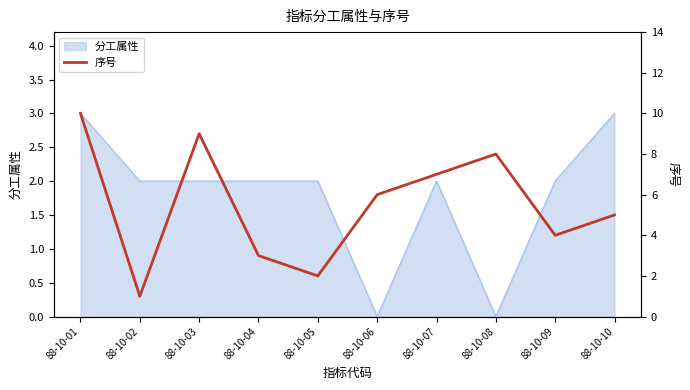

What is the maximum value shown in the chart?

10